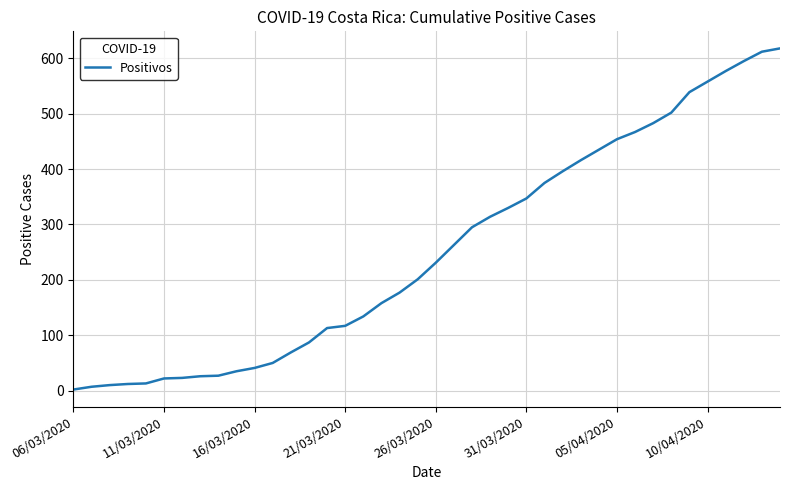

What is the greatest value displayed?

618